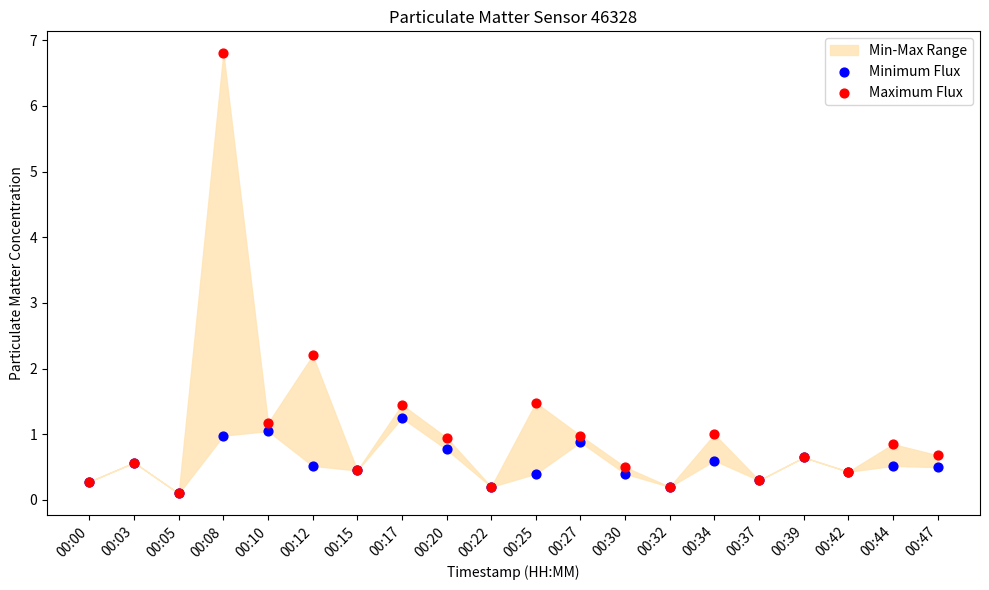

In the Maximum Flux series, what Y value is closest to 3?

2.2